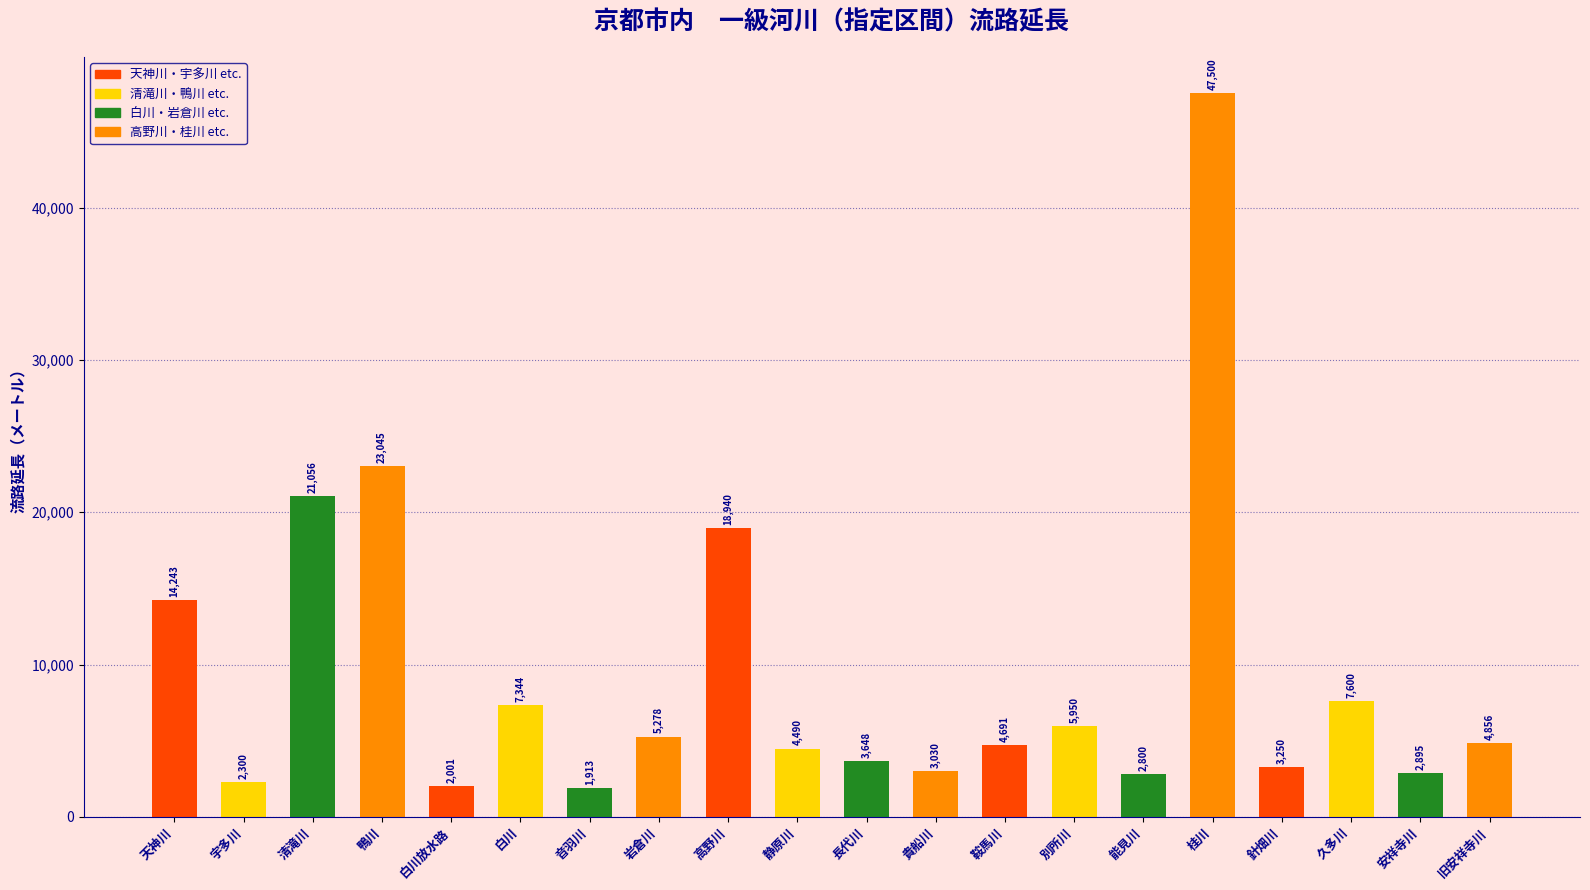

At which label does the data first exceed 4856?

天神川